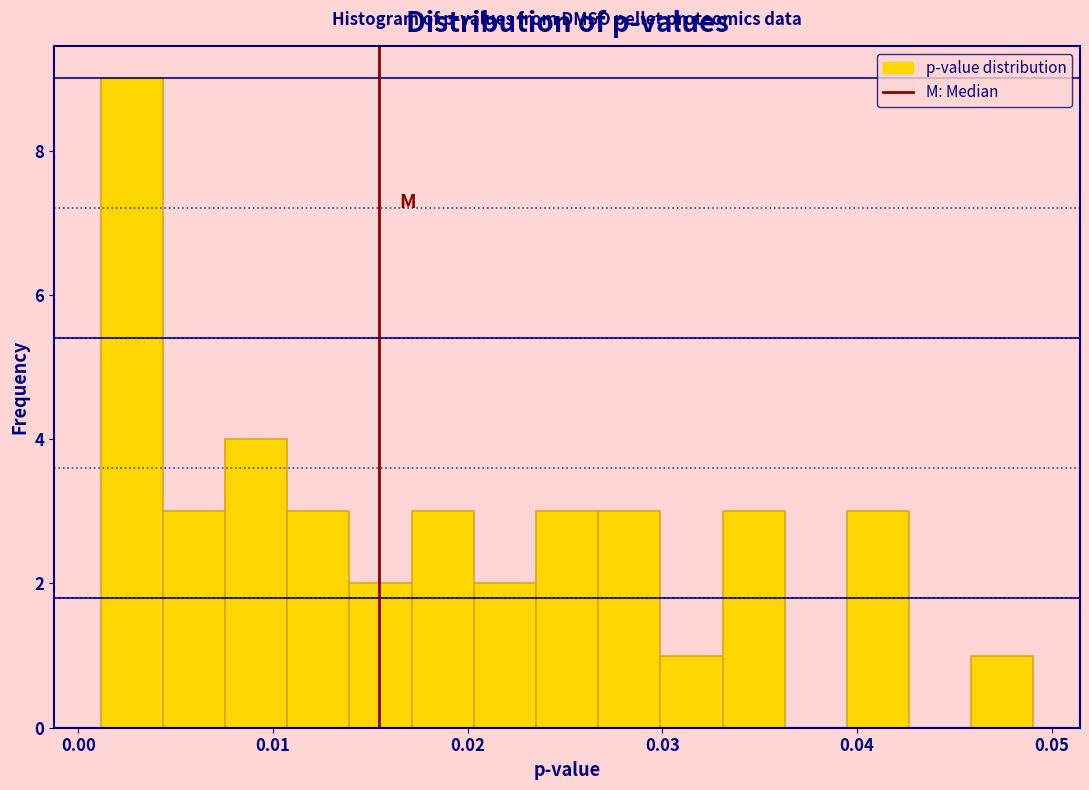

Around what value on the x-axis is the tallest bar? Give the approximate position of its centre, as read against the axis.

0.003